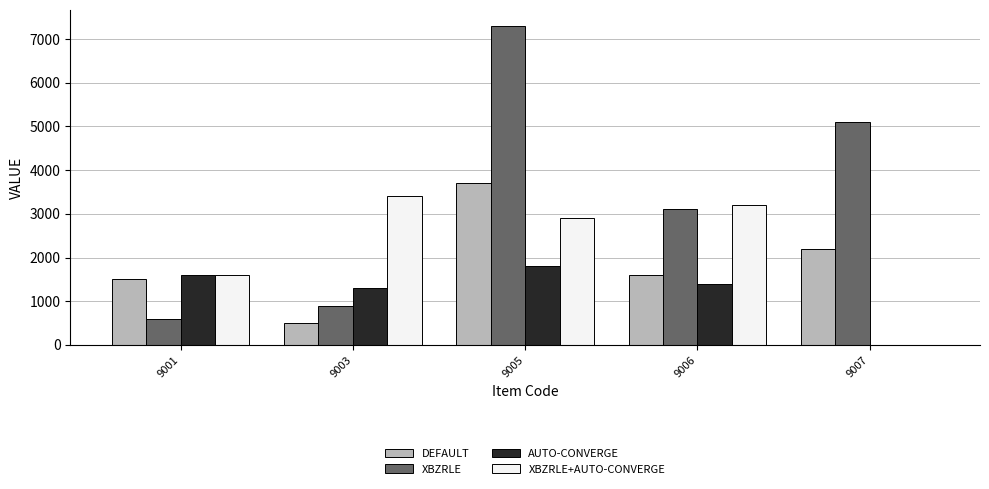

Between 9003 and 9006, which series saw the biggest shift?

XBZRLE